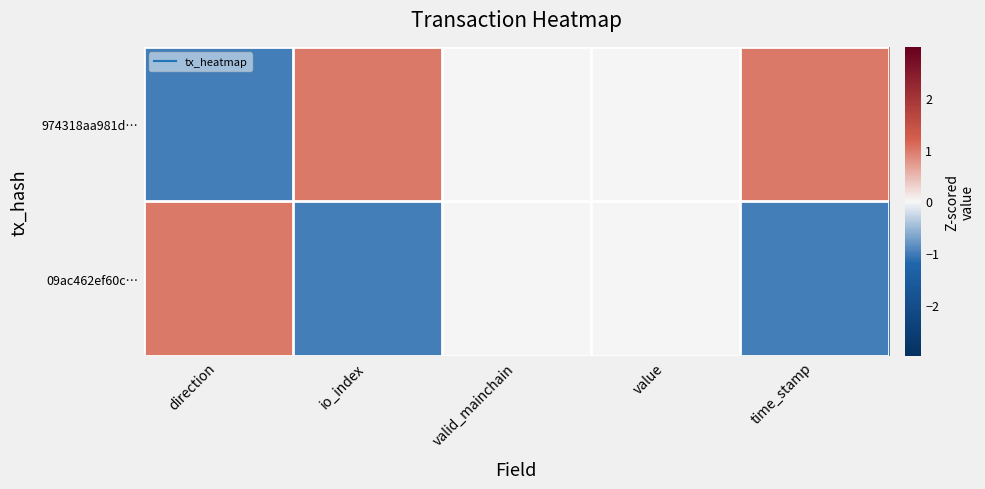

Which series has the largest total across all categories?

974318aa981d…